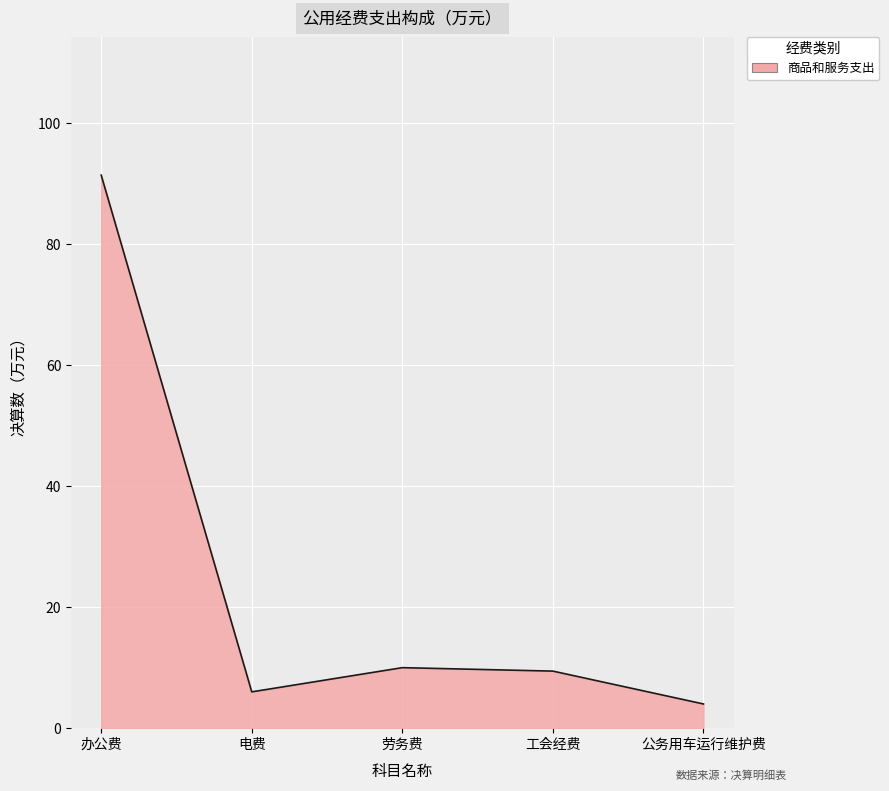

What is the average value?

24.2